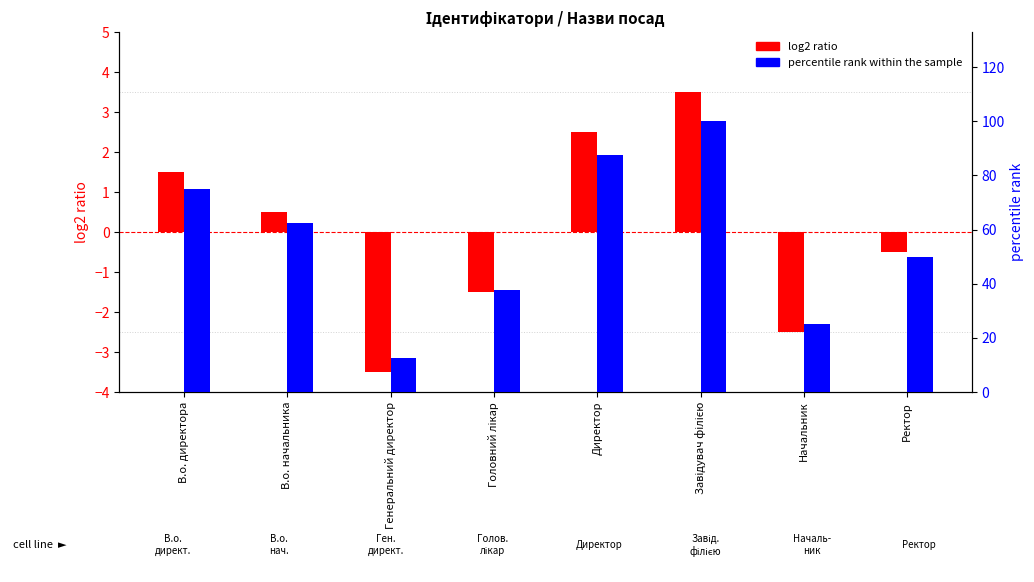

How many data points does each series have?

8